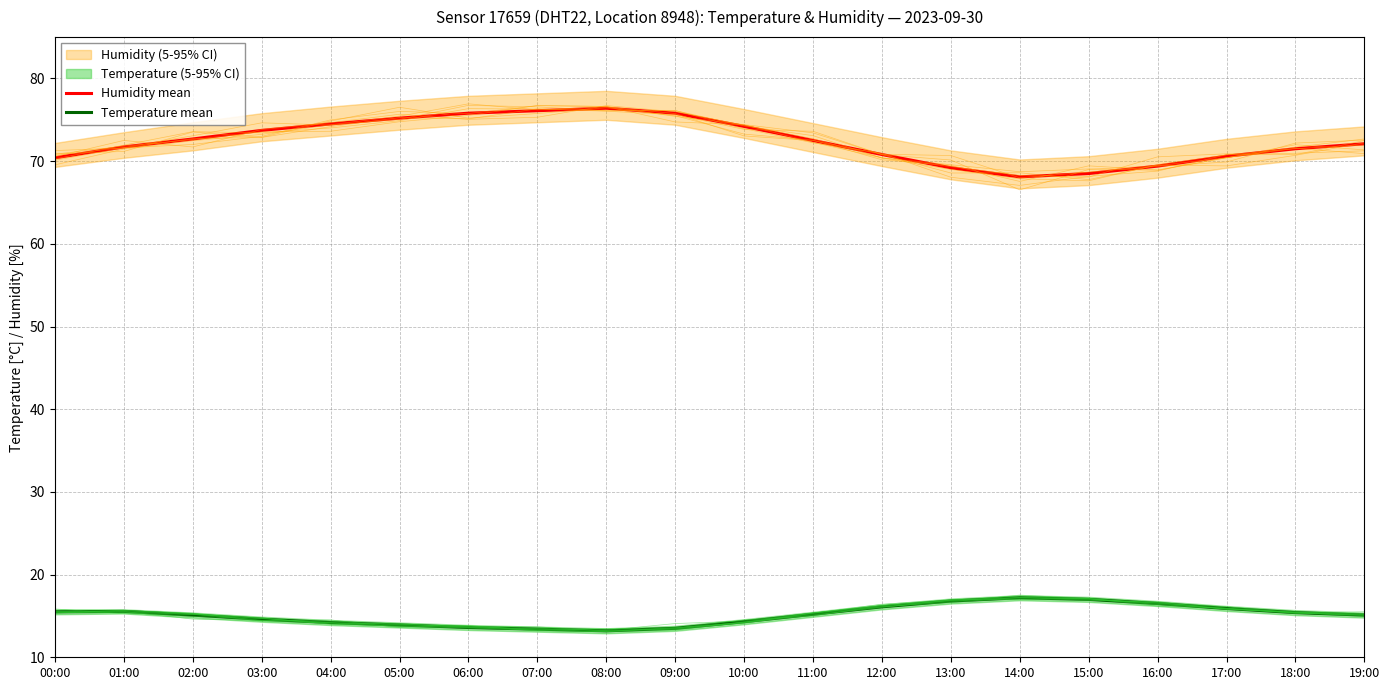

Which series has the largest total across all categories?

Humidity mean